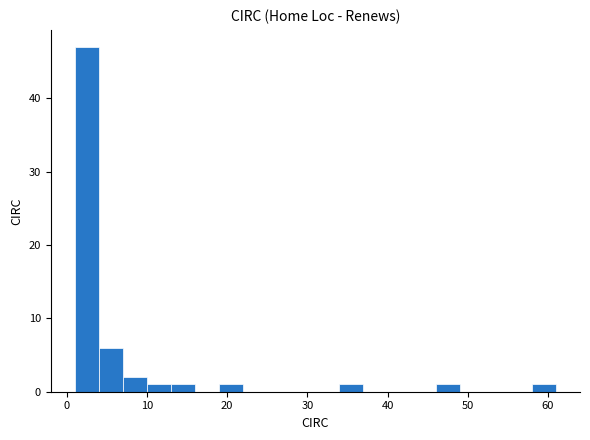

Read against the x-axis, roughly where is the centre of the tallest bar?

3